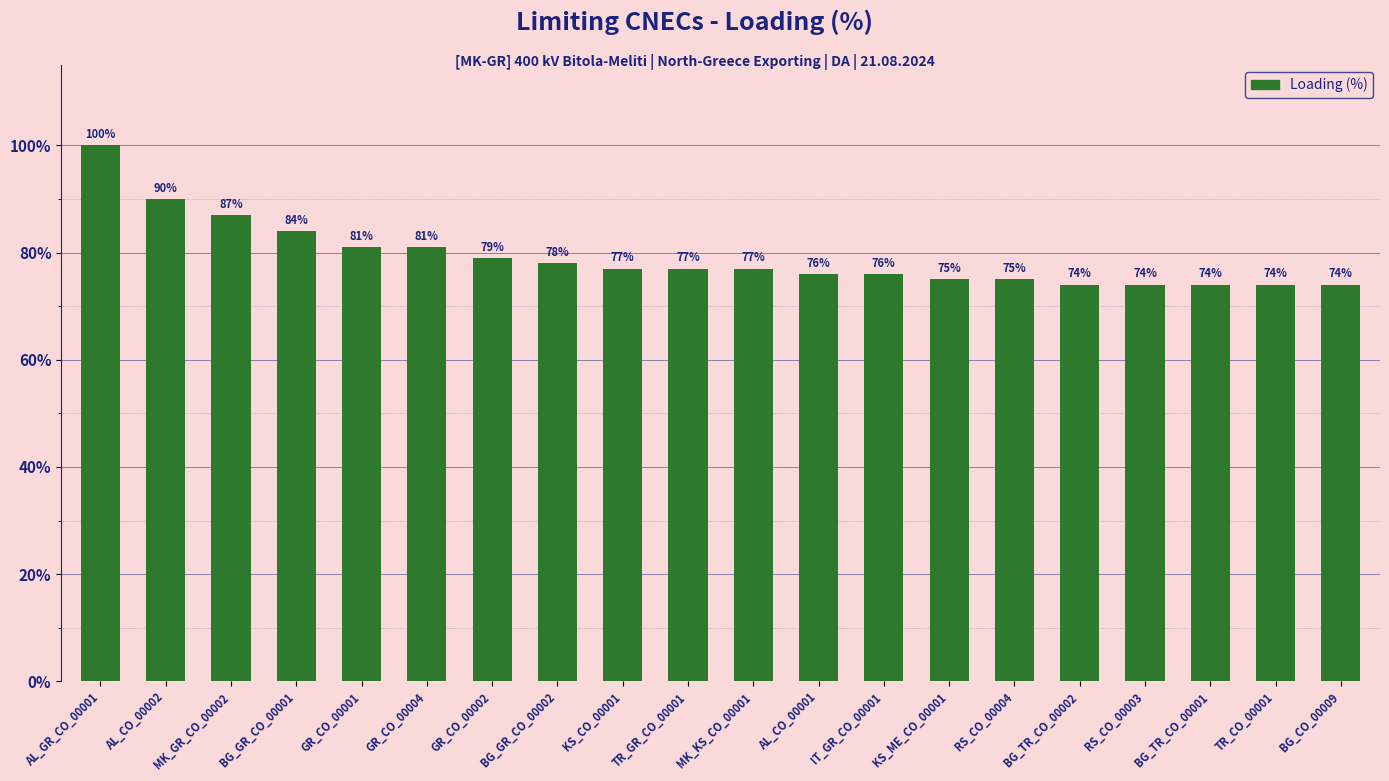

What is the label of the 4th bar from the left?

BG_GR_CO_00001